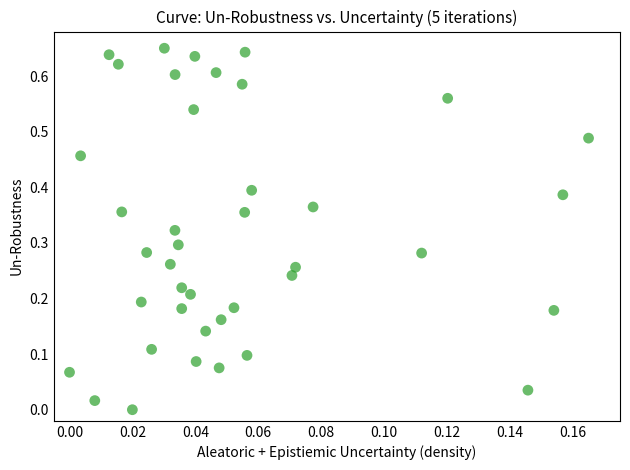

How many data points are displayed?

40